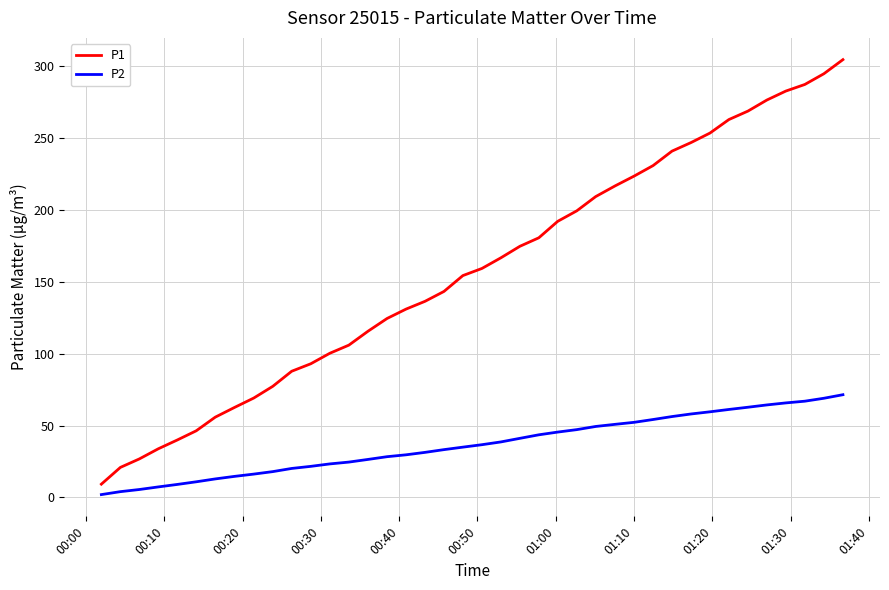

What is the difference between the maximum and minimum values in the P2 series?

69.4